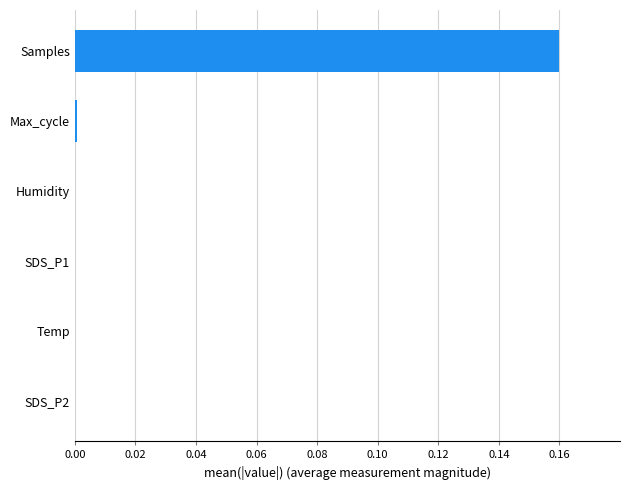

At which category does the chart reach its peak across all series?

Samples